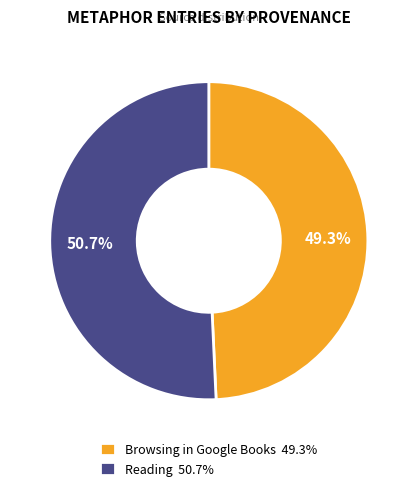

Is the sum of Browsing in Google Books and Reading greater than half?

Yes